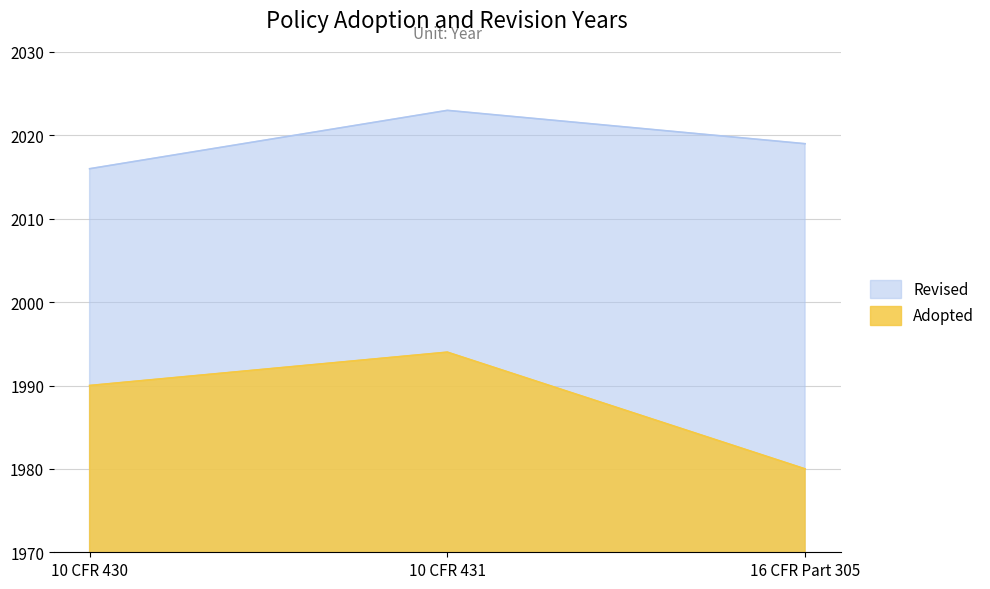

Reading left to right, list all the values displayed in this chart.

Revised: 2016	2023	2019
Adopted: 1990	1994	1980